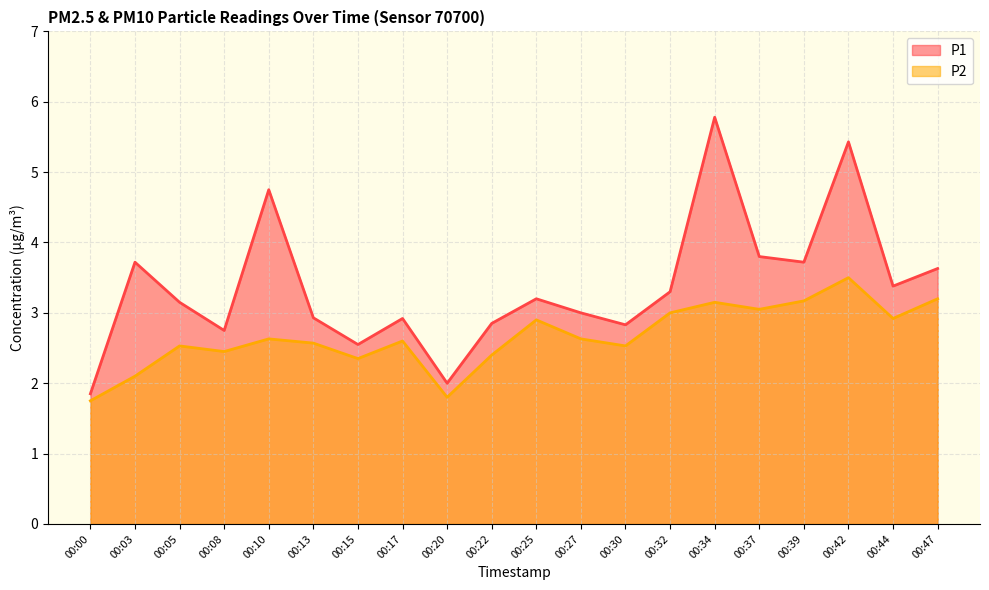

What is the difference between the P1 values at 00:22 and 00:13?

0.1